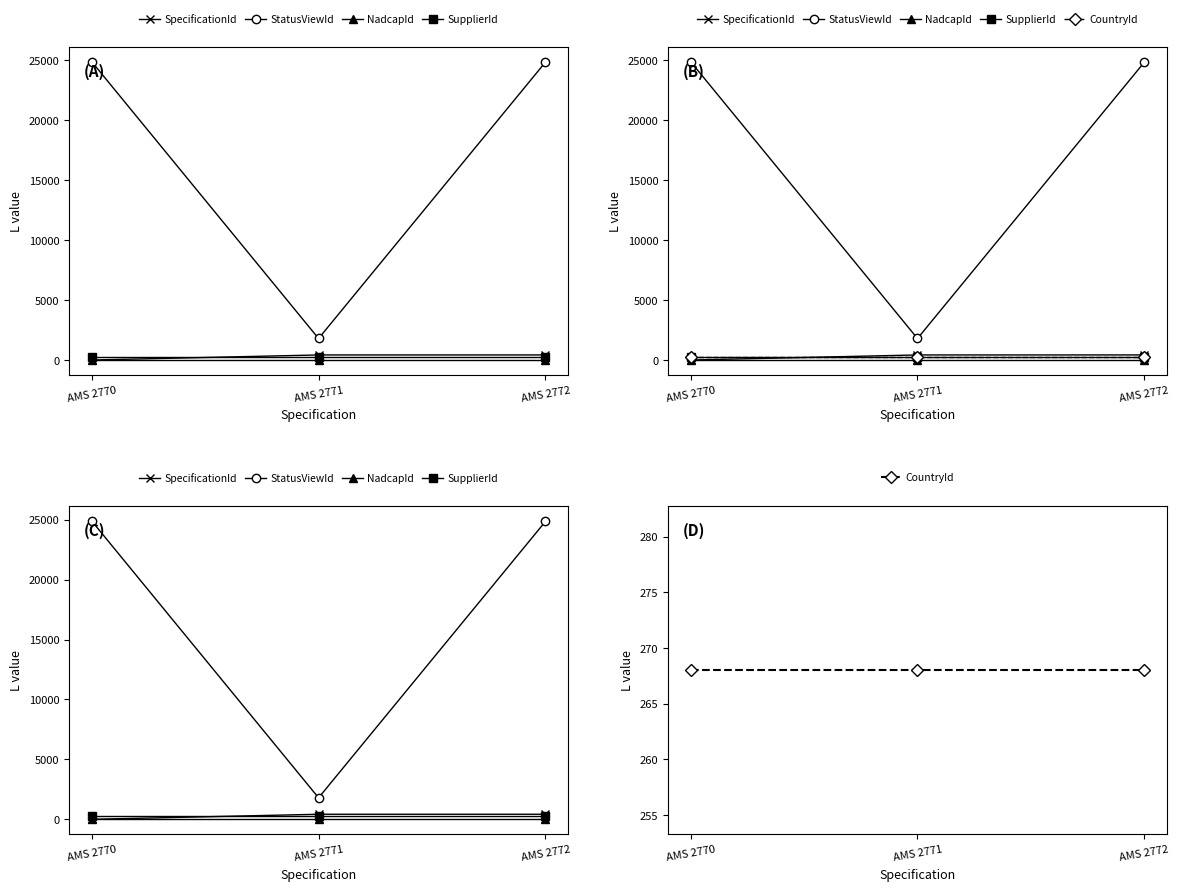

What is the value of the SpecificationId point at the 1st from the left?

3